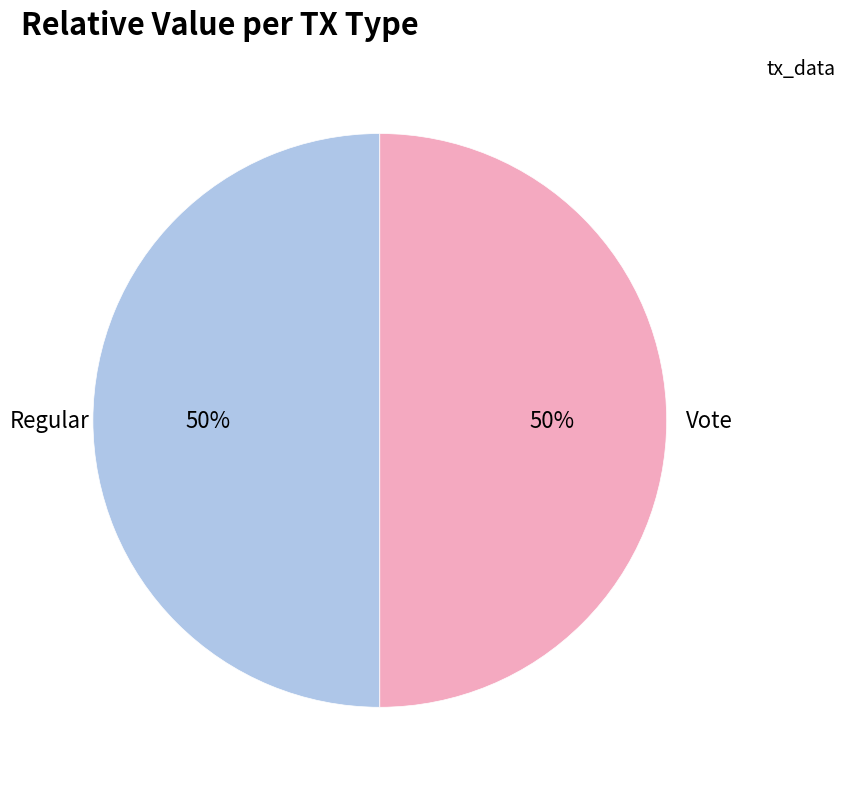

Approximately how many times larger is the value at Vote compared to Regular?

1.0